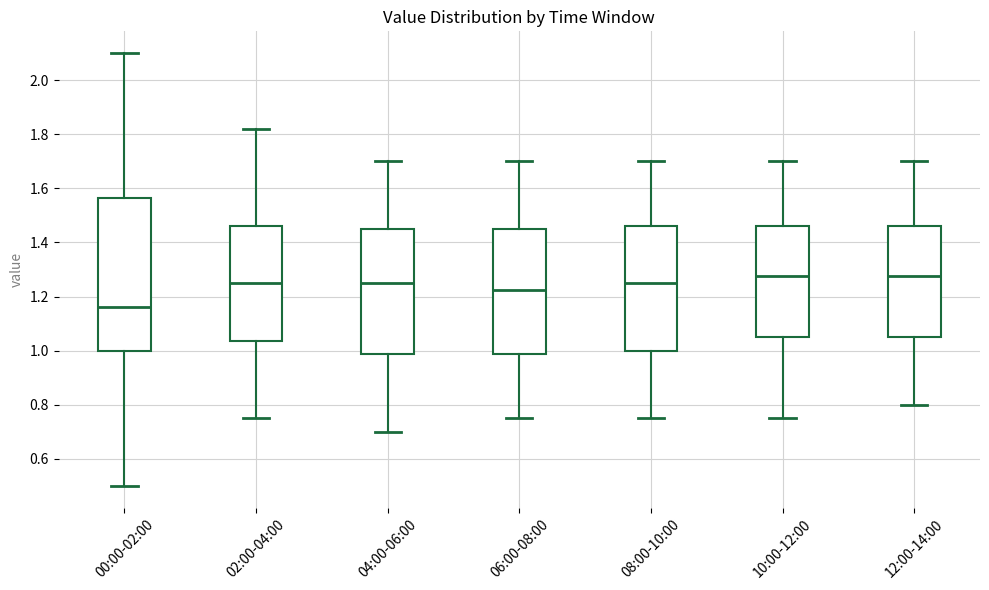

Reading left to right, read every box against the y-axis: the position of its median line, the range the box covers, and the ends of its whiskers. The values are not printed on the chart, so give them approximately, as read against the axis.

00:00-02:00: median 1.16, box 1.00 to 1.56, whiskers 0.50 to 2.10
02:00-04:00: median 1.26, box 1.04 to 1.46, whiskers 0.76 to 1.82
04:00-06:00: median 1.26, box 0.98 to 1.46, whiskers 0.70 to 1.70
06:00-08:00: median 1.22, box 0.98 to 1.46, whiskers 0.76 to 1.70
08:00-10:00: median 1.26, box 1.00 to 1.46, whiskers 0.76 to 1.70
10:00-12:00: median 1.28, box 1.06 to 1.46, whiskers 0.76 to 1.70
12:00-14:00: median 1.28, box 1.06 to 1.46, whiskers 0.80 to 1.70